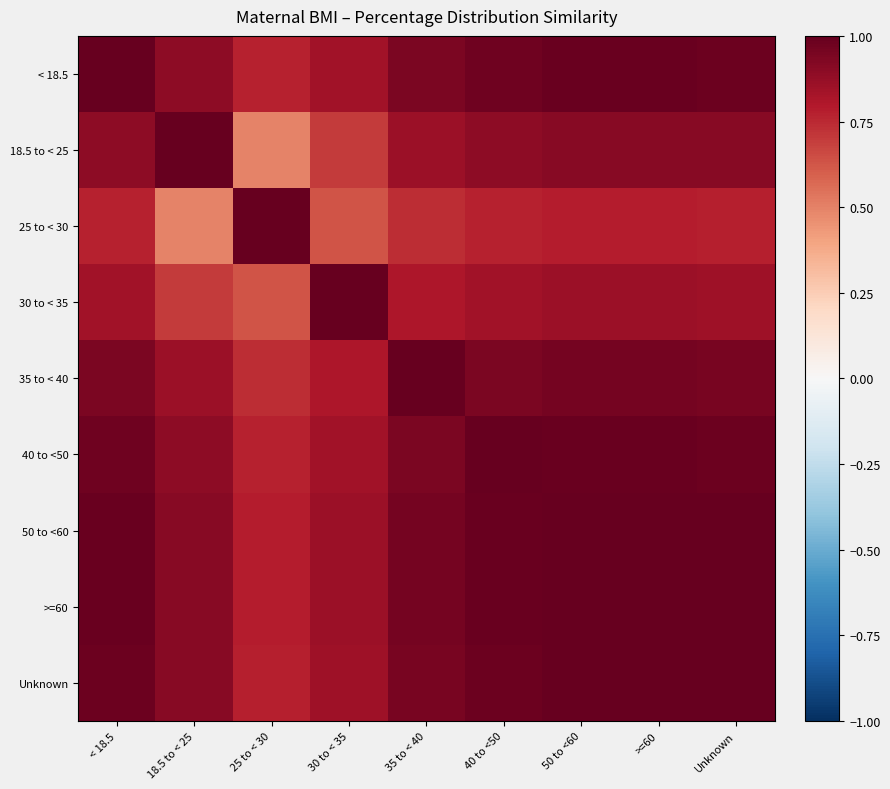

Which series has the largest range (max minus min)?

18.5 to < 25